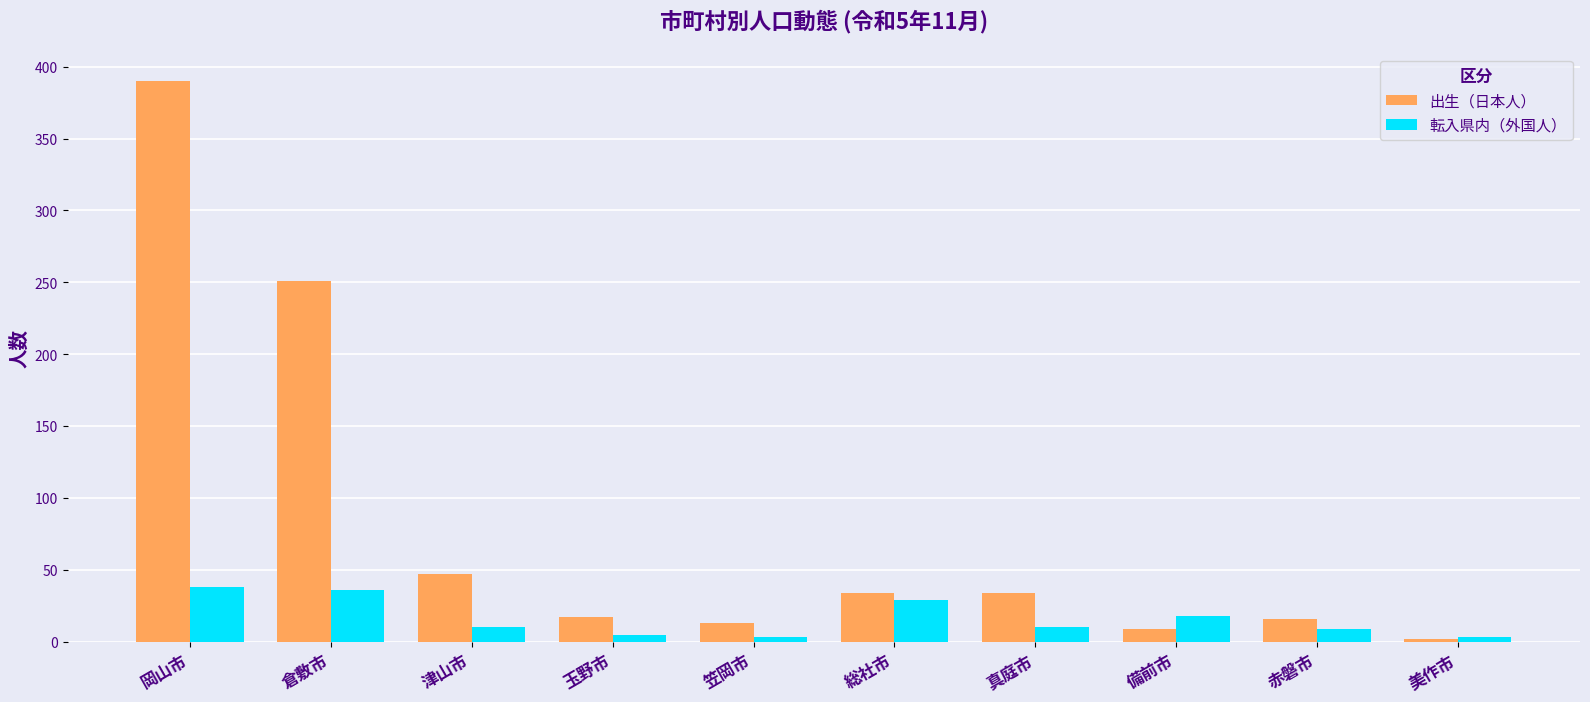

What is the difference between the 出生（日本人） values at 笠岡市 and 赤磐市?

3